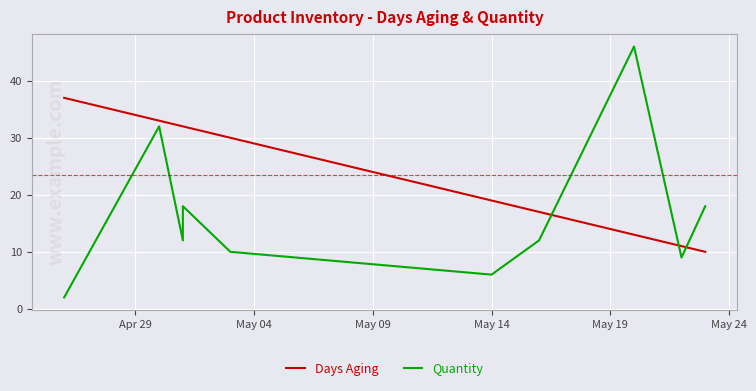

What is the difference between the maximum and second lowest values in the Quantity series?

40